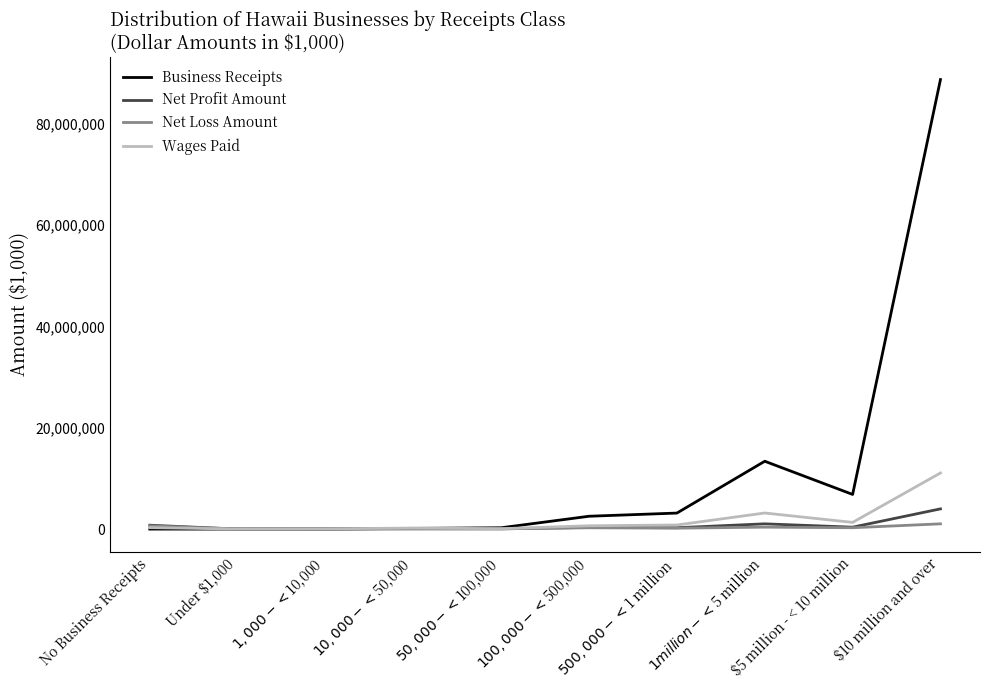

How many lines are shown in the chart?

4